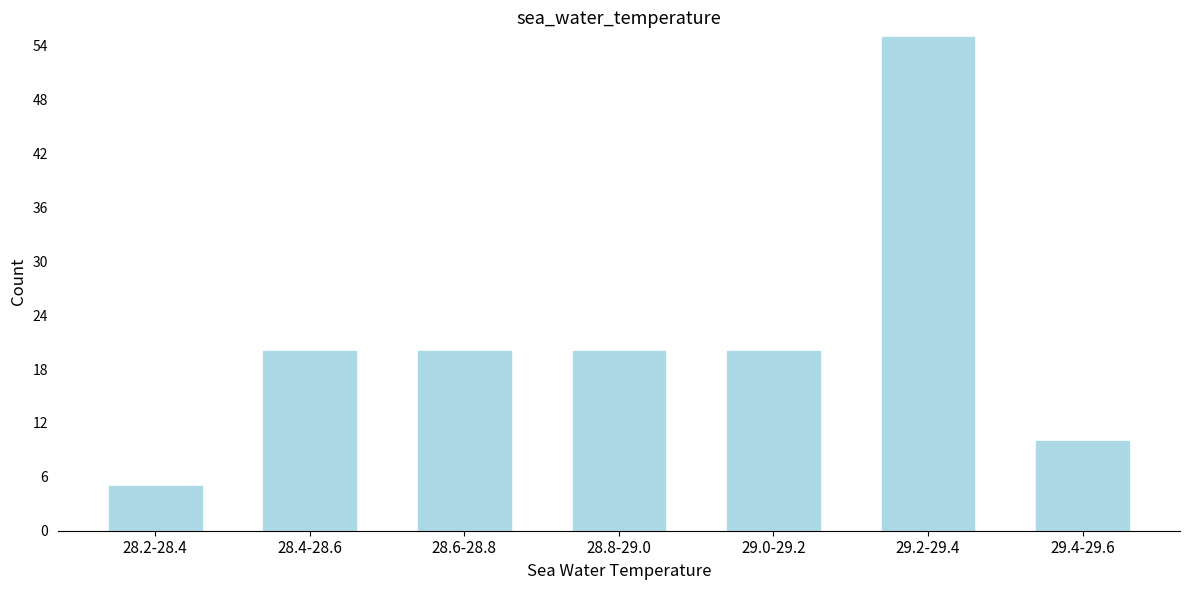

Reading right to left, list all the values displayed in this chart.

10	55	20	20	20	20	5